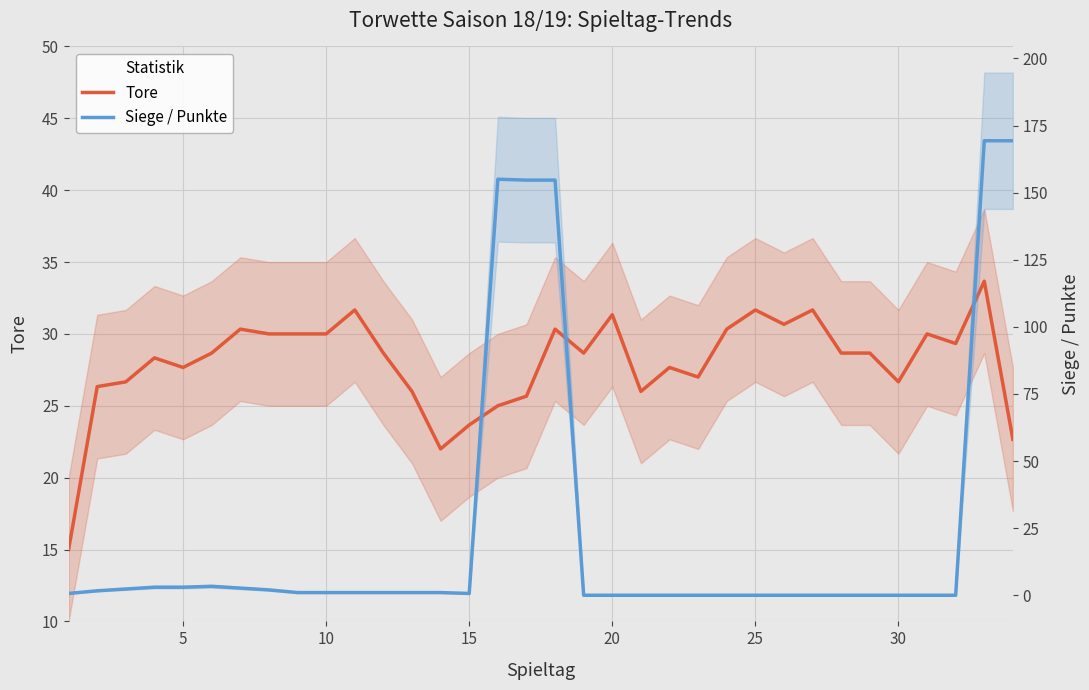

Rank the series by their maximum value, from lowest to highest.

Tore, Siege / Punkte